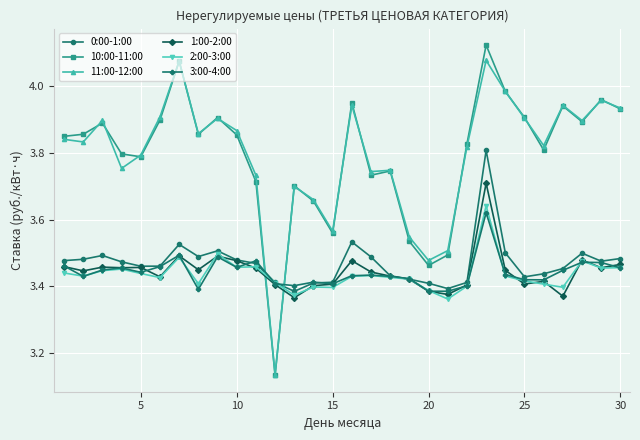

True or false: 0:00-1:00 has more than 2 interior local peaks.

True